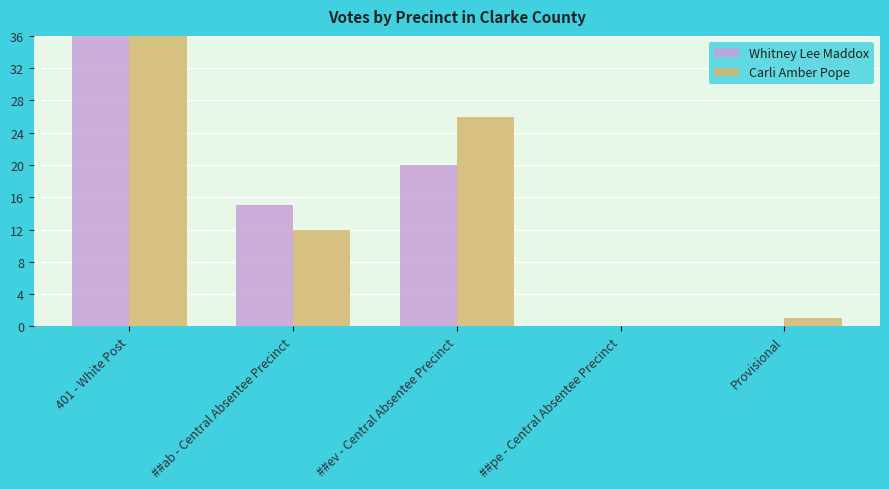

How many groups of bars are there?

5